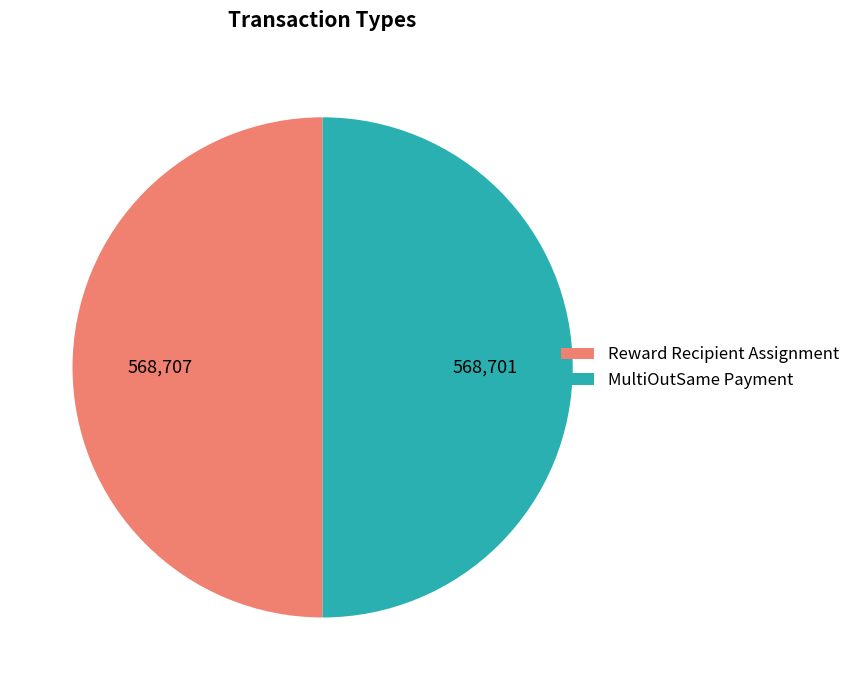

Combined, do Reward Recipient Assignment and MultiOutSame Payment account for over 50%?

Yes